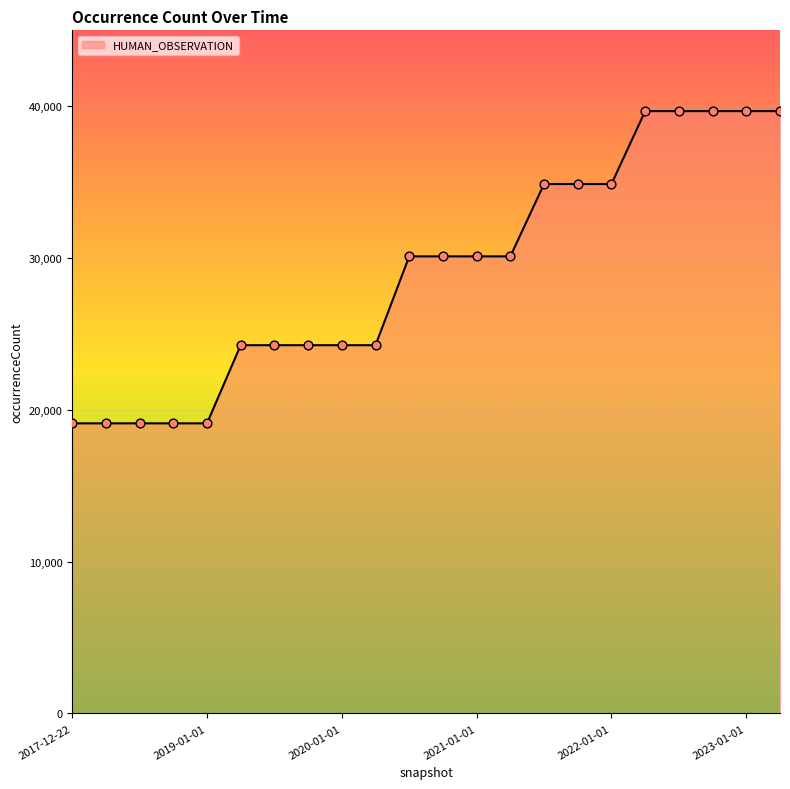

What is the maximum value shown in the chart?

39678